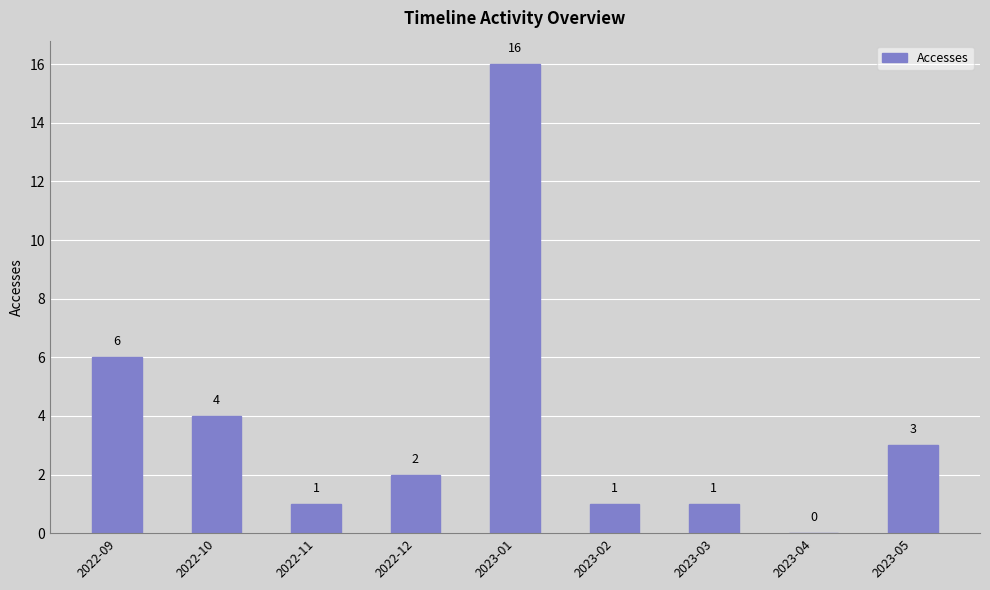

Reading right to left, extract all data points from this chart.

3	0	1	1	16	2	1	4	6